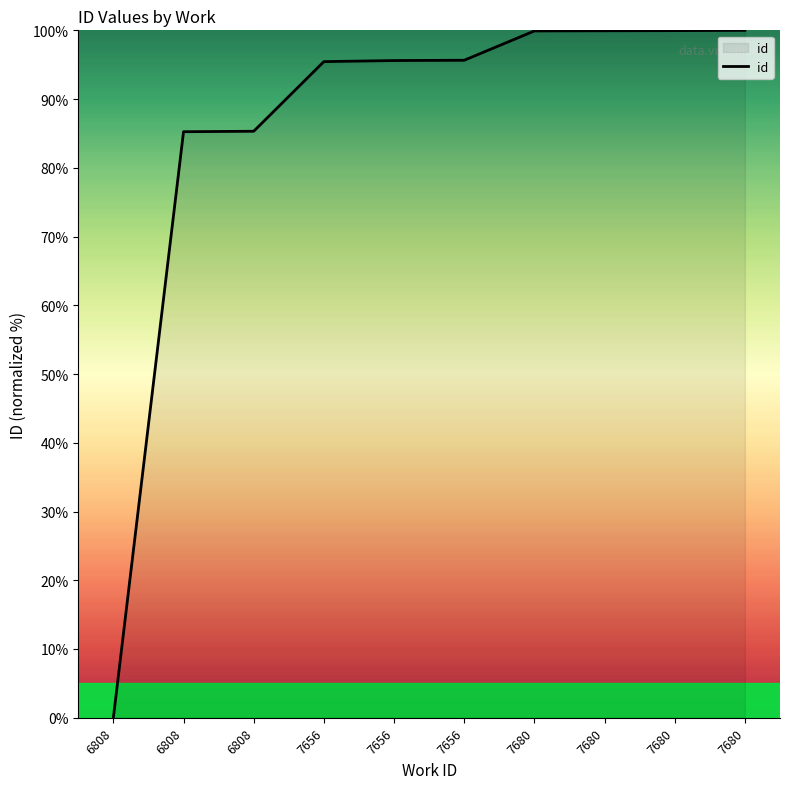

Rank the categories by value from lowest to highest.

6808, 6808, 6808, 7656, 7656, 7656, 7680, 7680, 7680, 7680